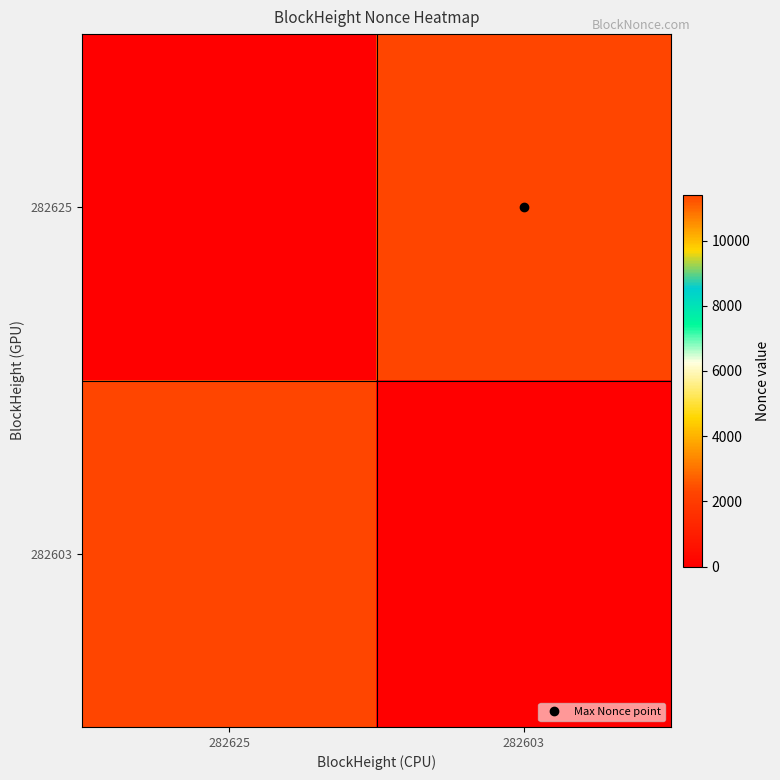

Which series changed the most between 282625 and 282603?

282625